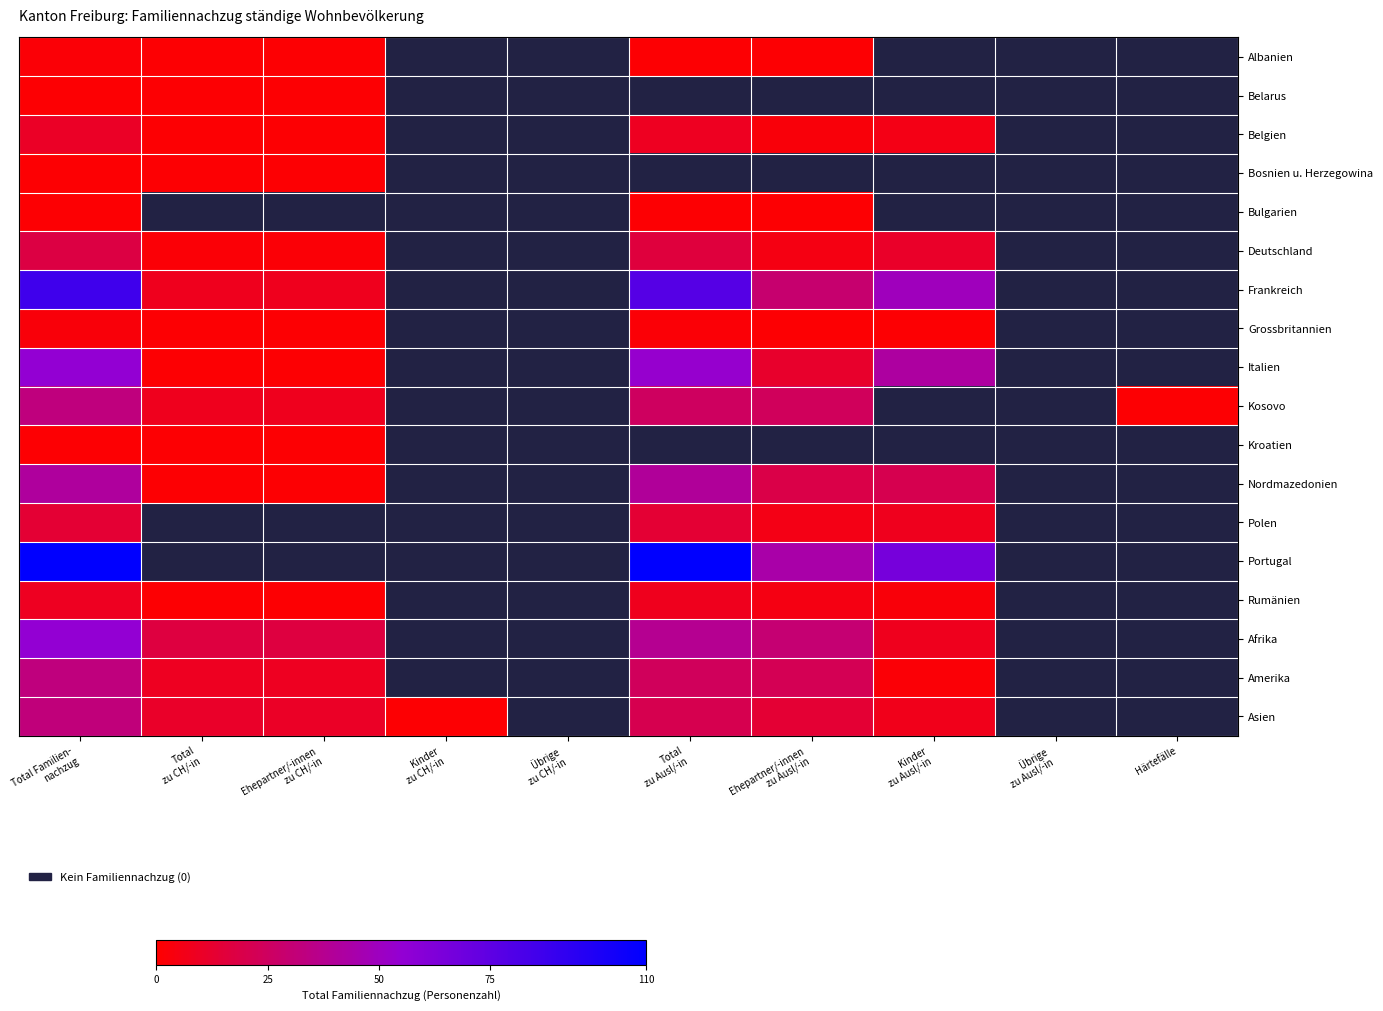

Which series has the largest range (max minus min)?

Portugal